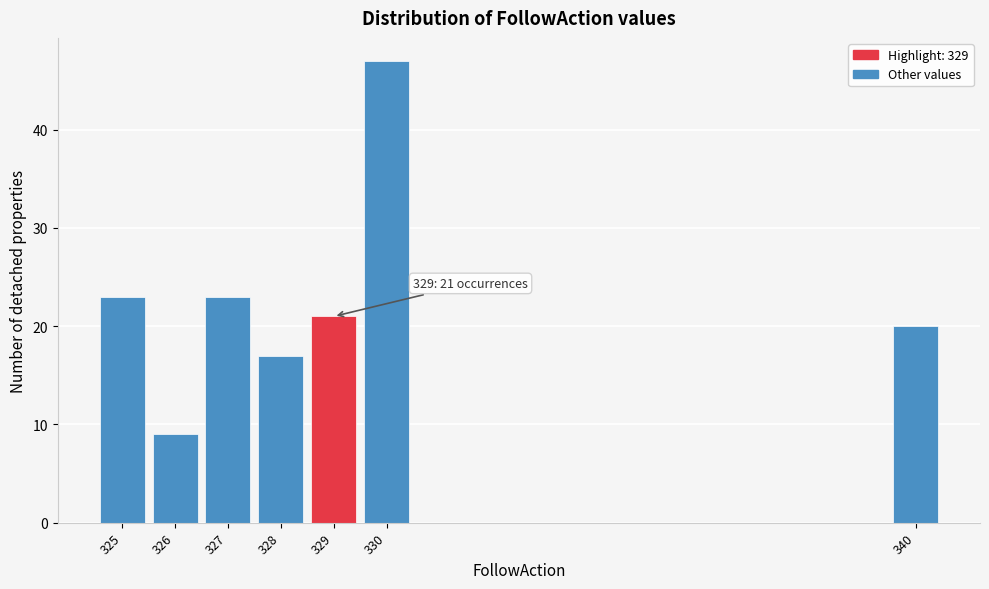

Reading left to right, transcribe all the data shown in this chart.

23	9	23	17	21	47	20